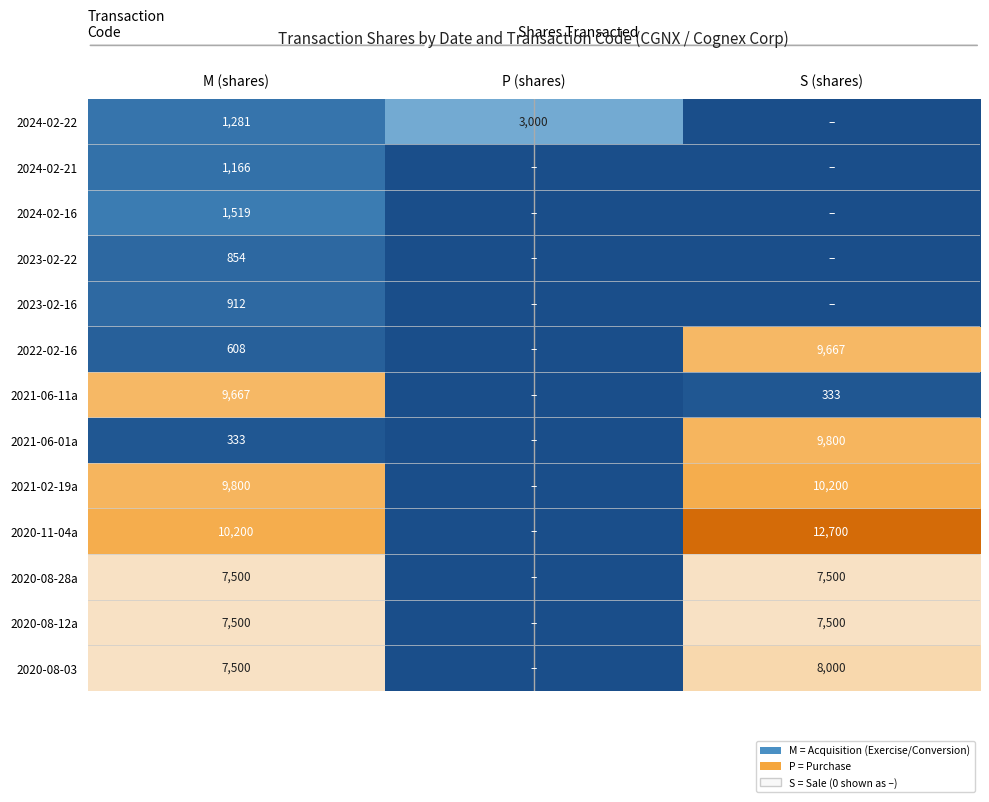

At how many categories does at least one series exceed 4443?

2